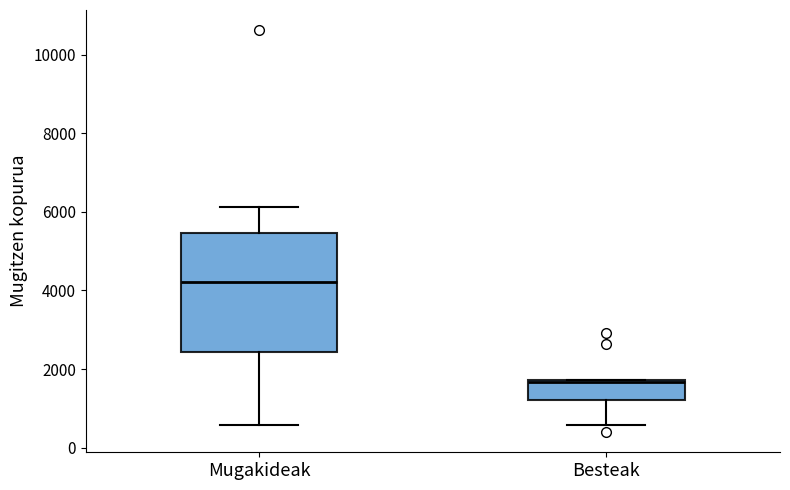

Comparing the boxes themselves (not the whiskers), which one is the tallest?

Mugakideak